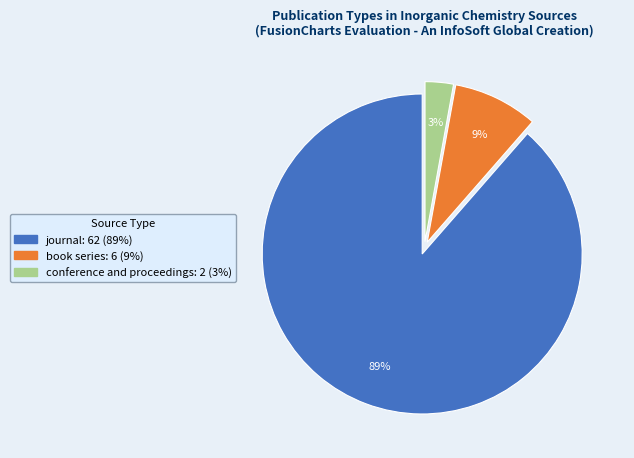

What percentage is the book series slice, to the nearest percent?

9%